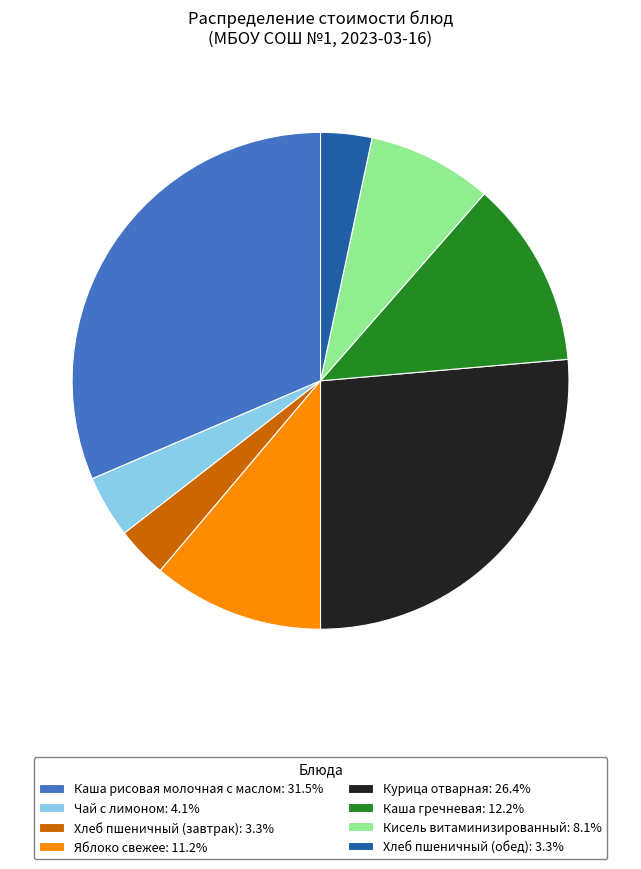

Do Кисель витаминизированный: 8.1% and Хлеб пшеничный (завтрак): 3.3% together represent more than half of the pie?

No